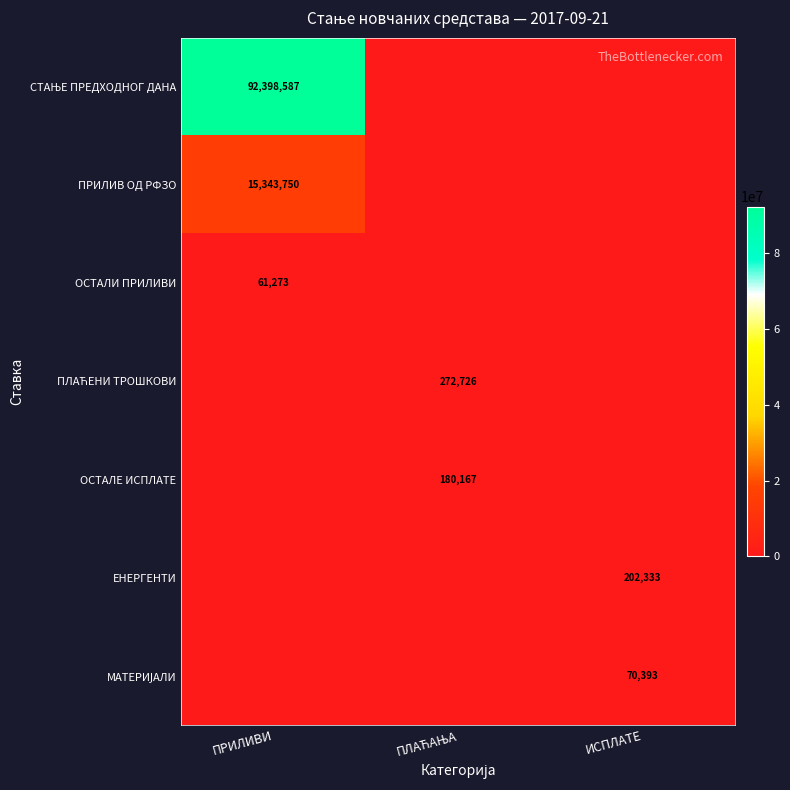

Is it true that ОСТАЛИ ПРИЛИВИ equals 90995 at ПРИЛИВИ?

False